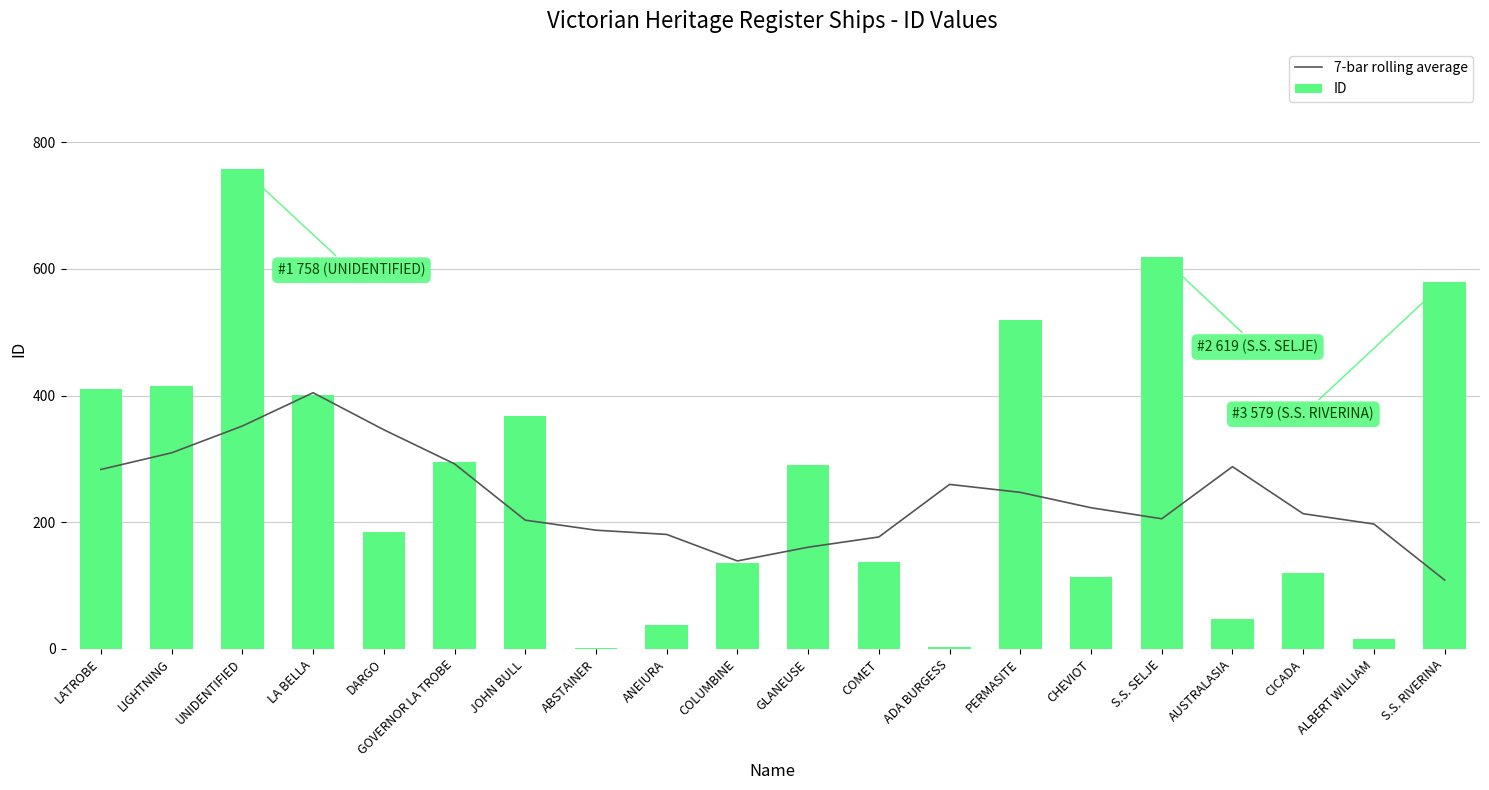

The ID series shows 296.0 at GOVERNOR LA TROBE. True or false?

True